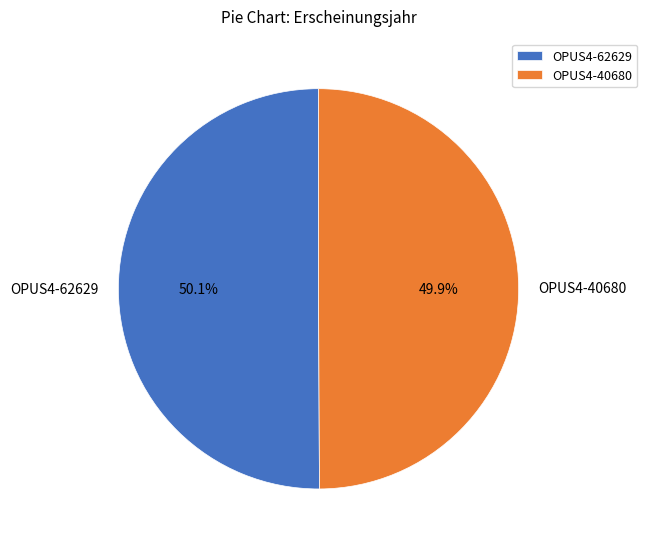

Does any single category account for the majority?

Yes